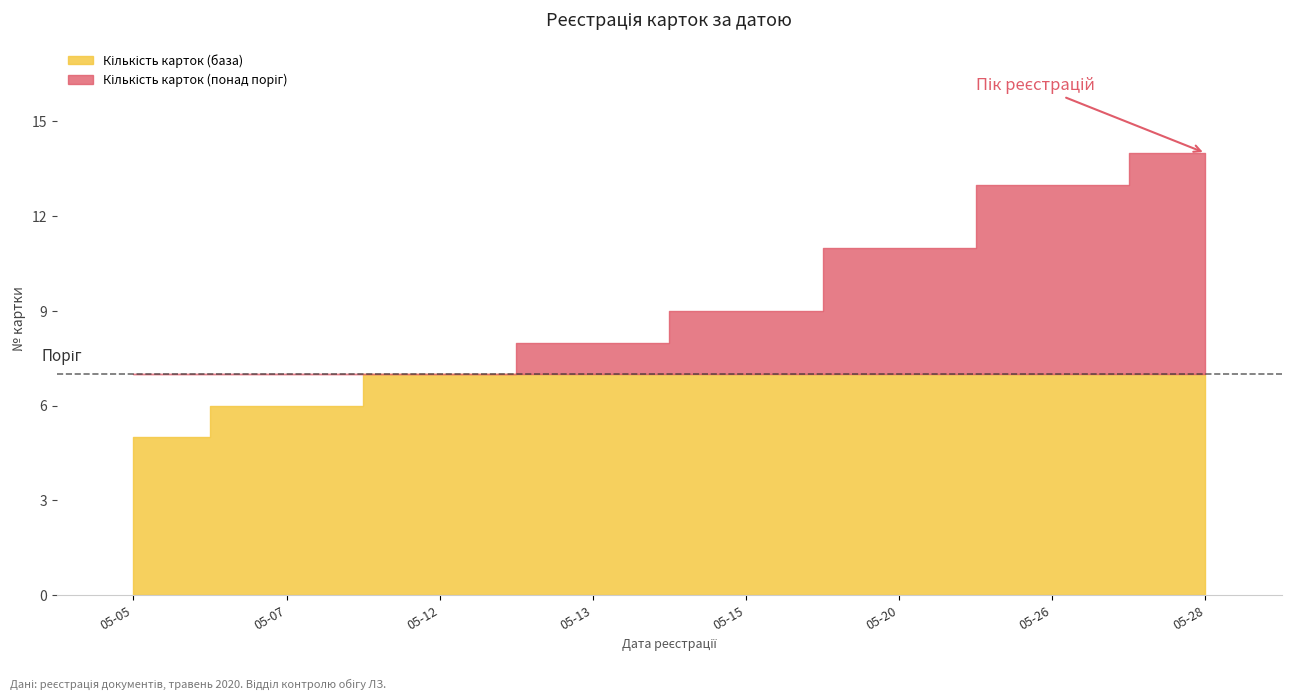

At which label does the data first exceed 8?

2020-05-15